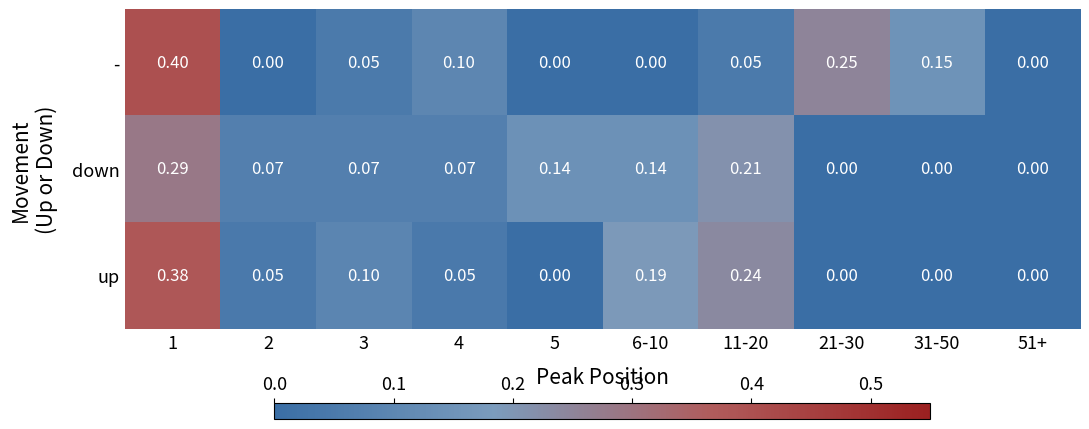

At which category does the chart reach its peak across all series?

1